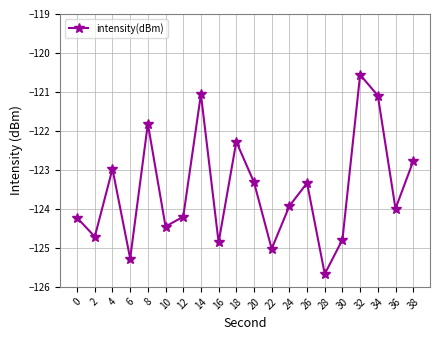

At which category does the chart reach its peak across all series?

32